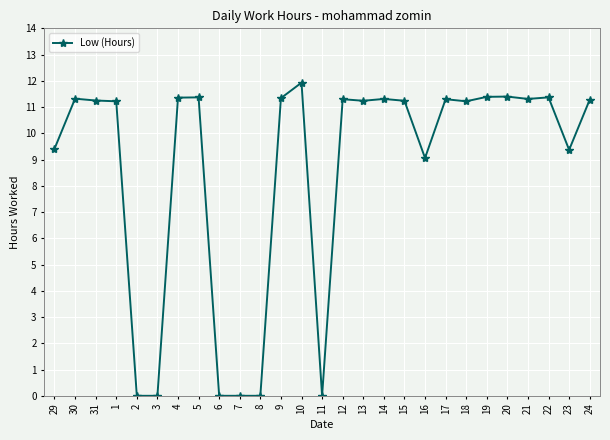

How many lines are shown in the chart?

1